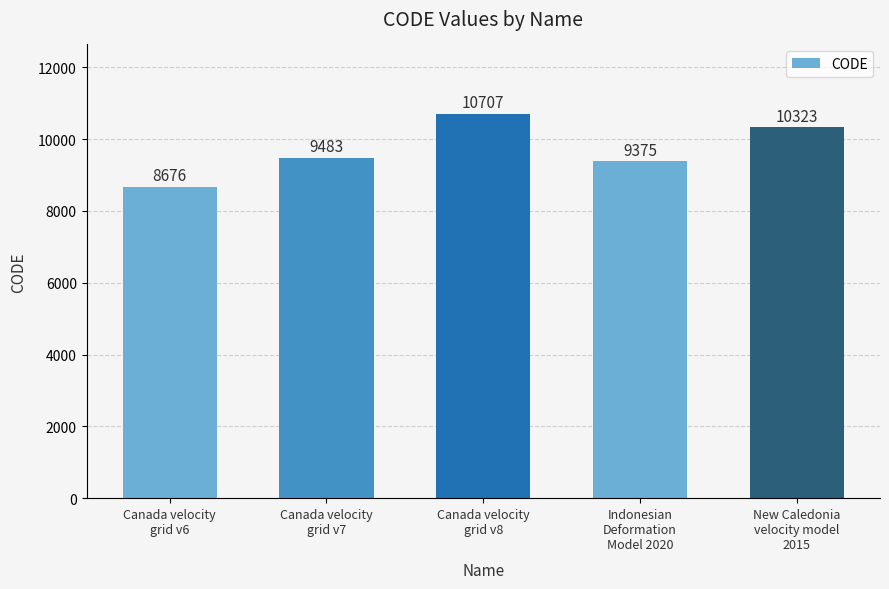

Reading left to right, list all the values displayed in this chart.

Canada velocity
grid v6=8676	Canada velocity
grid v7=9483	Canada velocity
grid v8=10707	Indonesian
Deformation
Model 2020=9375	New Caledonia
velocity model
2015=10323